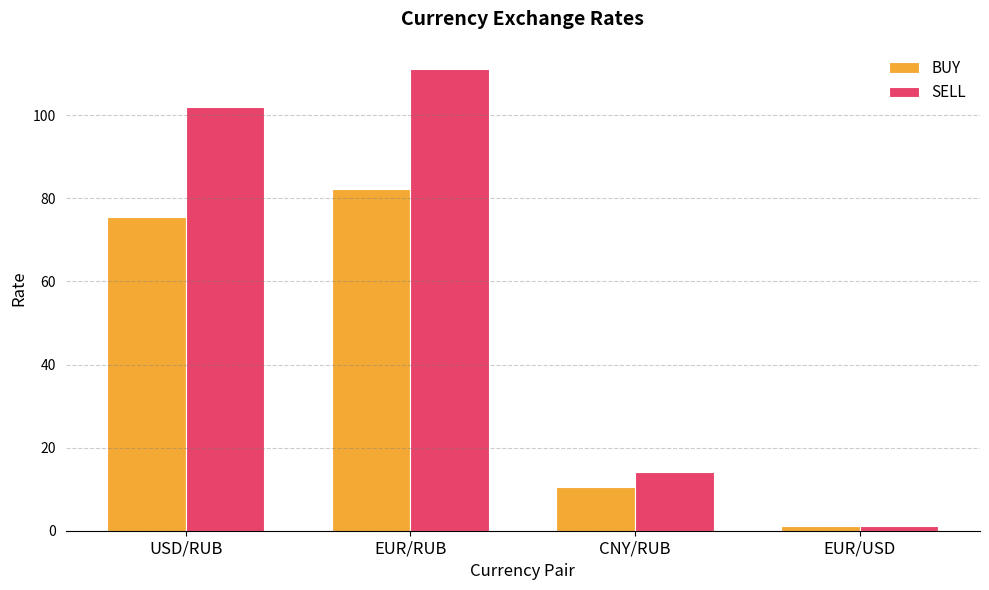

What is the label of the 1st bar from the right?

EUR/USD